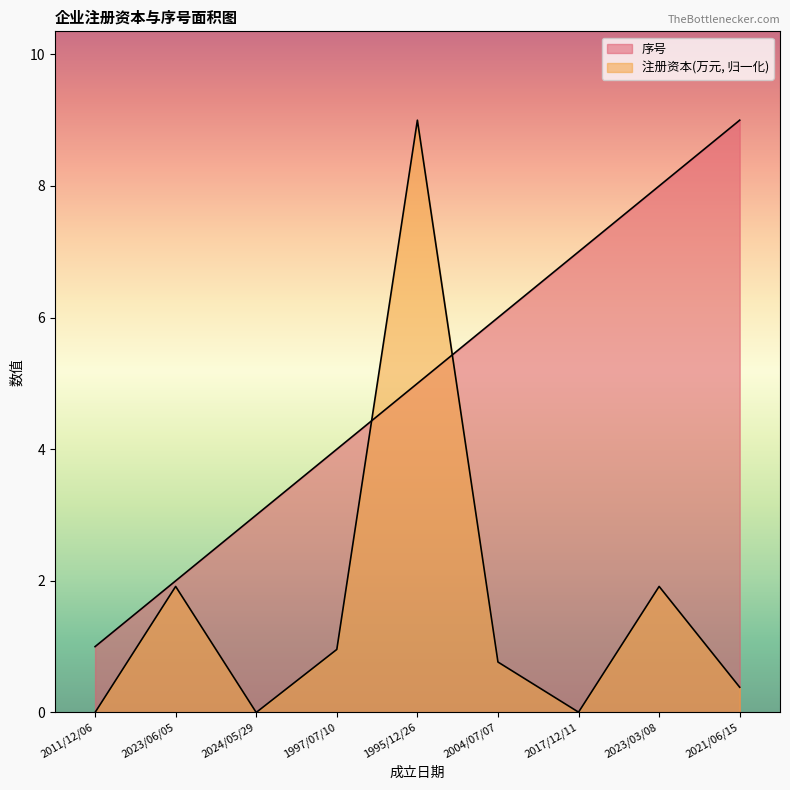

What is the difference between the 注册资本/母公司注册资本/资金数额(万元) values at 2004/07/07 and 2024/05/29?

0.8